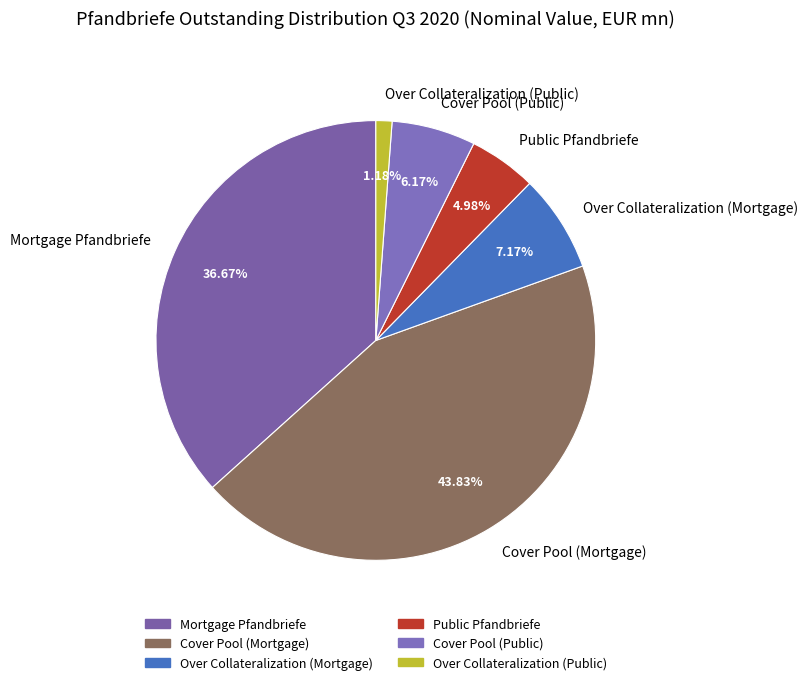

What percentage is NOT represented by Over Collateralization (Public)?

98.8%